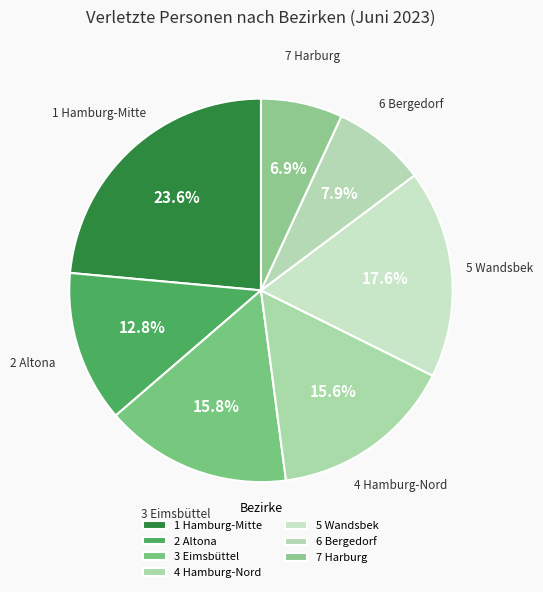

Is there any slice that represents more than half of the pie?

No